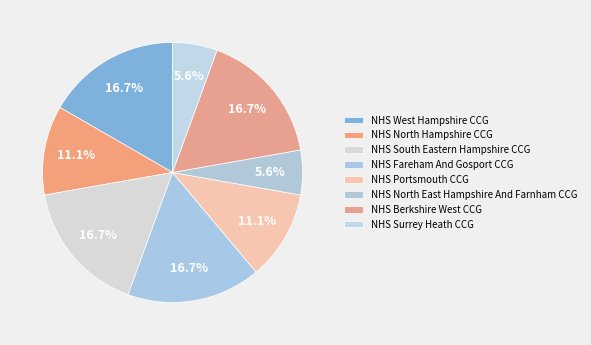

What percentage is the NHS South Eastern Hampshire CCG slice, to the nearest percent?

17%